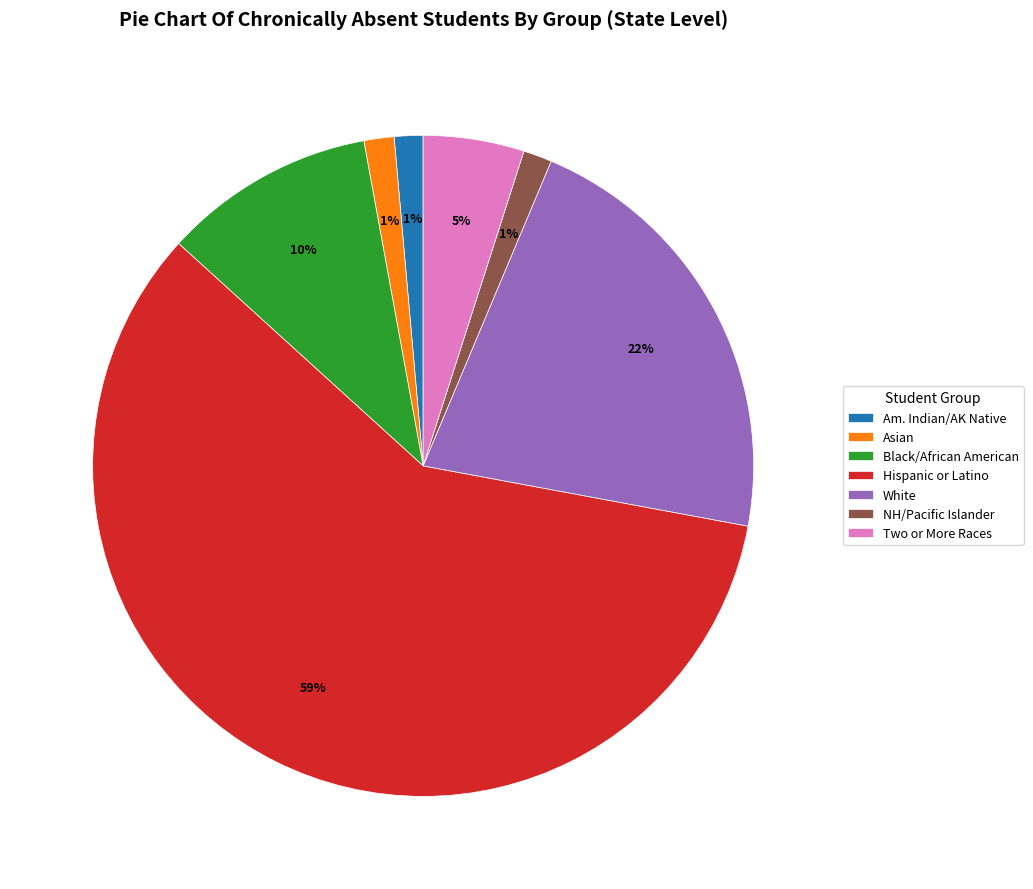

To the nearest percent, what is the average slice percentage?

14%